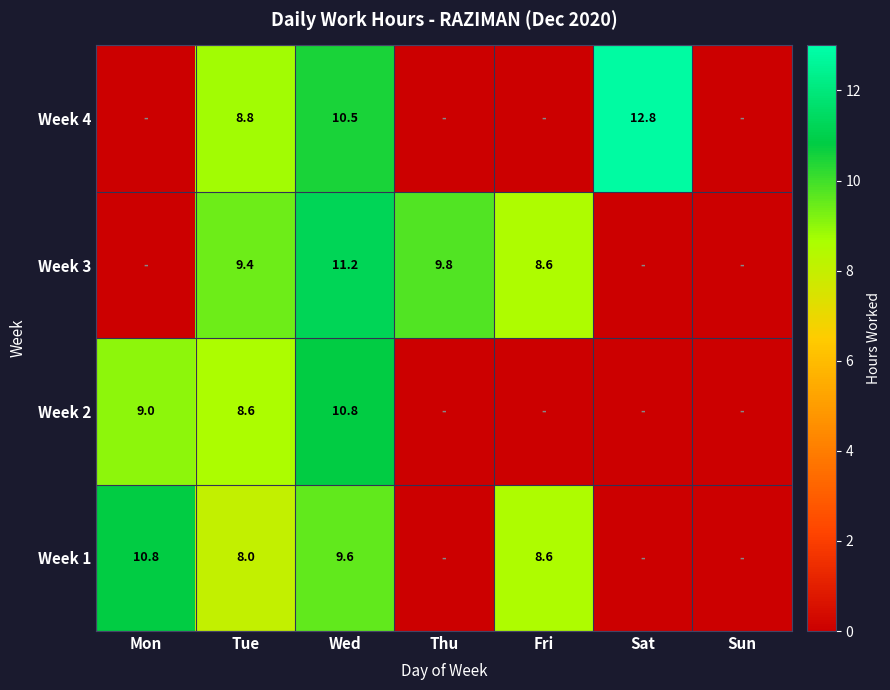

What is the difference between the highest and lowest values at Thu?

9.8